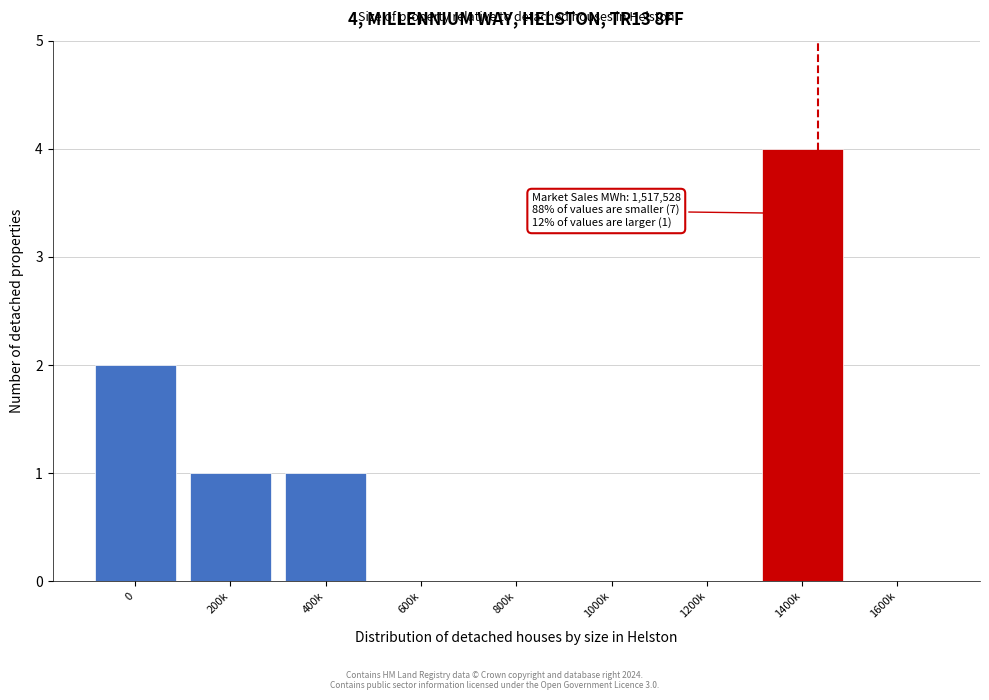

Reading left to right, extract all data points from this chart.

0=2	200k=1	400k=1	600k=0	800k=0	1000k=0	1200k=0	1400k=4	1600k=0